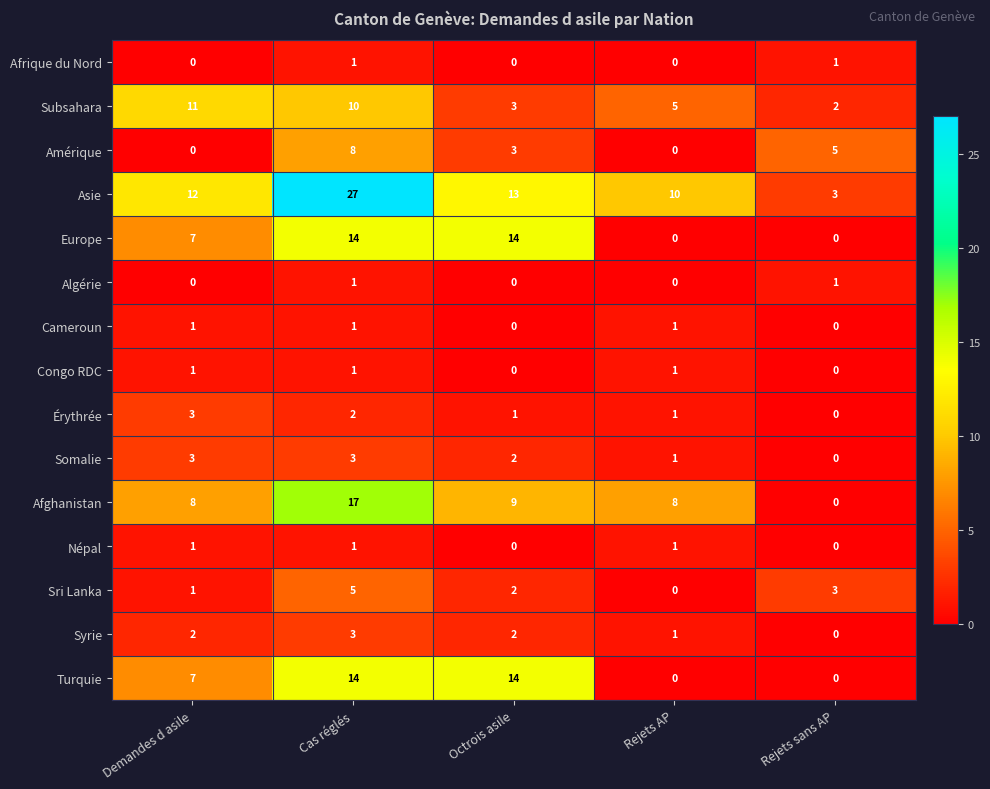

List the labels in order of Asie value, smallest first.

Rejets sans AP, Rejets AP, Demandes d asile, Octrois asile, Cas réglés